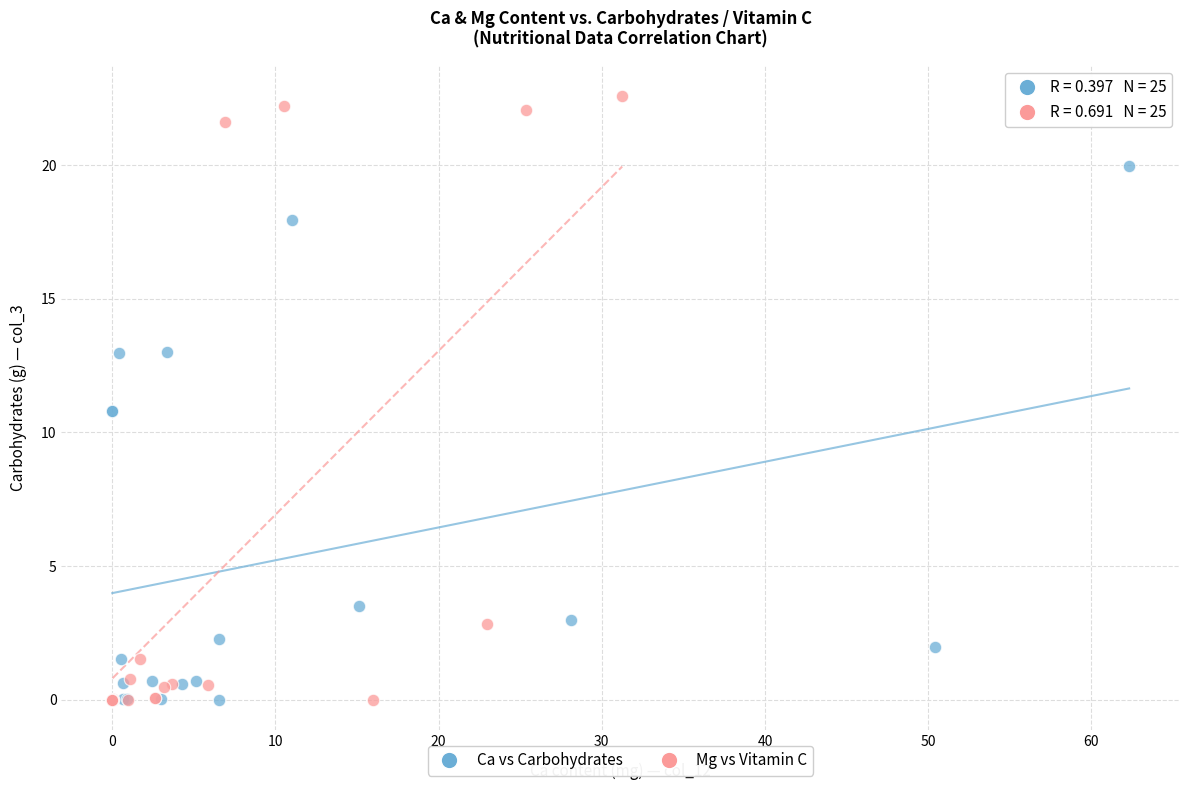

Which series has the widest spread of Y values?

Mg vs Vitamin C